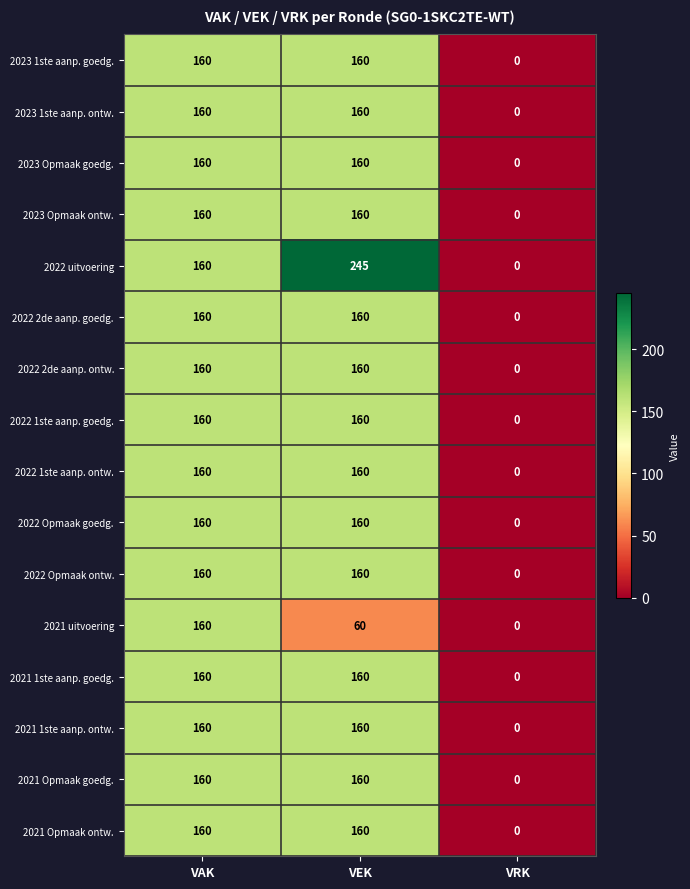

At which category does the chart reach its minimum across all series?

VRK